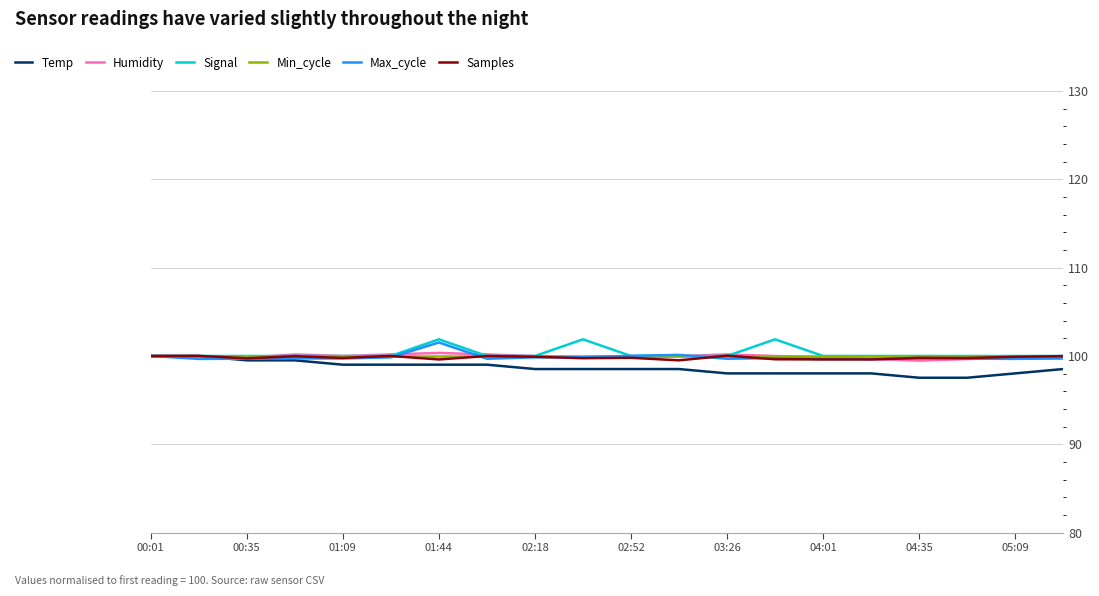

What is the minimum value for Max_cycle?

99.6